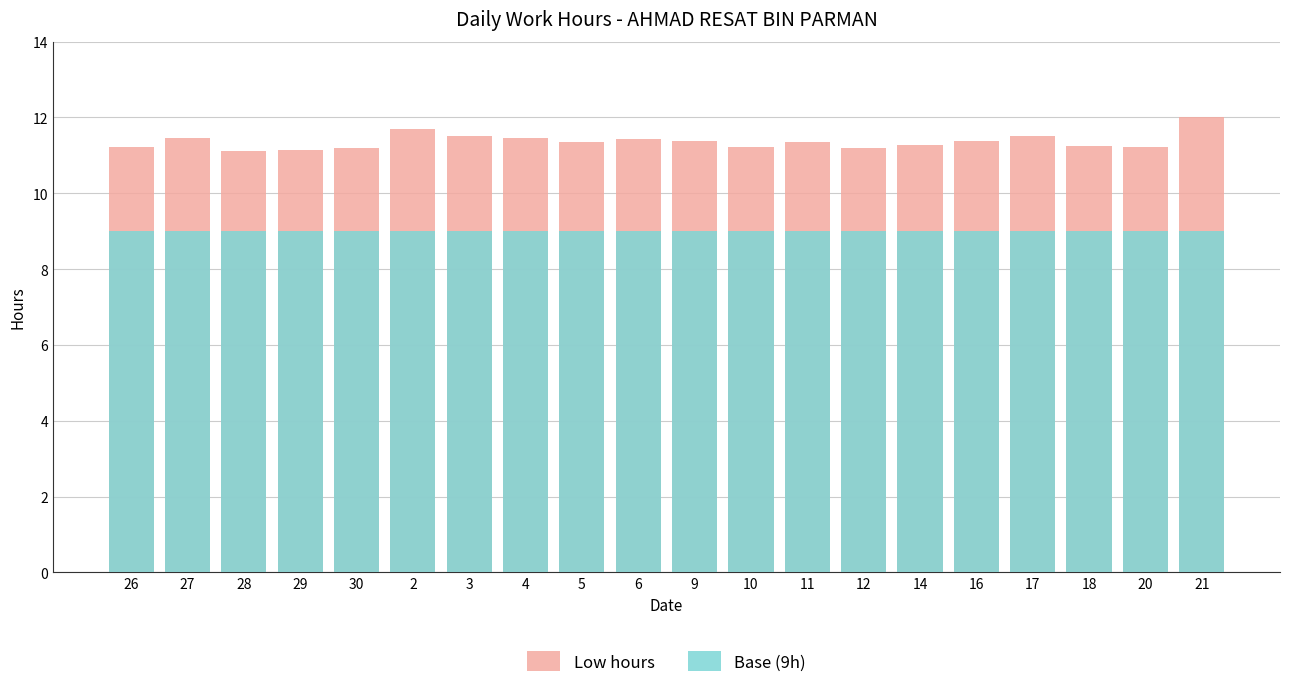

List the series in order of their peak value, lowest first.

Base (9h), Low hours